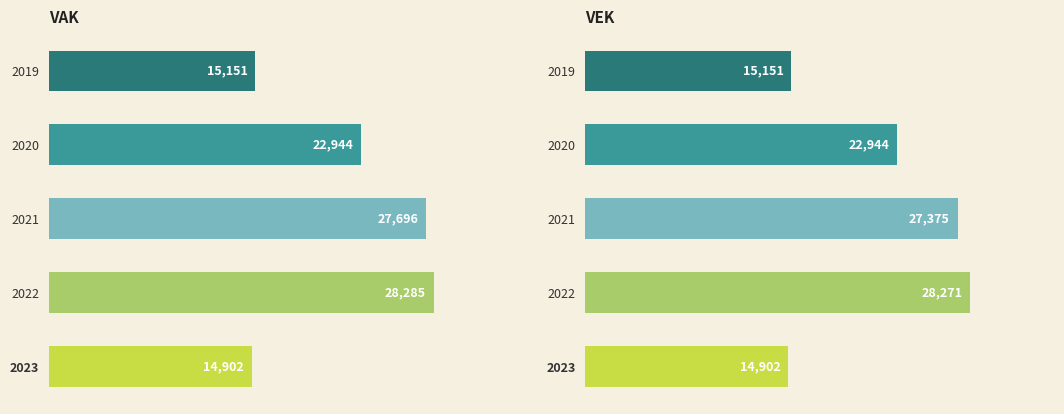

At how many categories does at least one series exceed 26046?

2